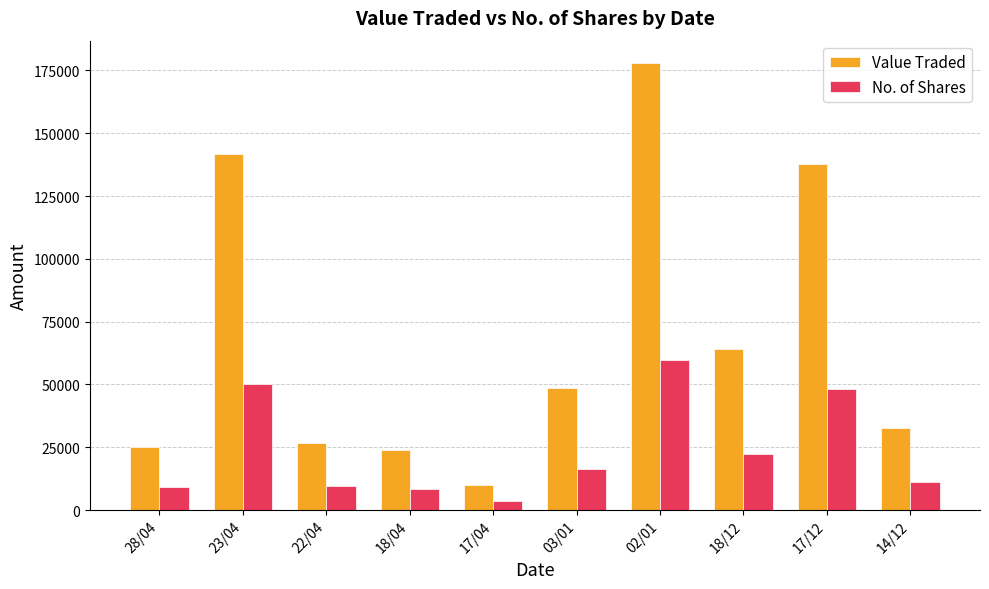

What is the approximate value of Value Traded at 18/04?

23907